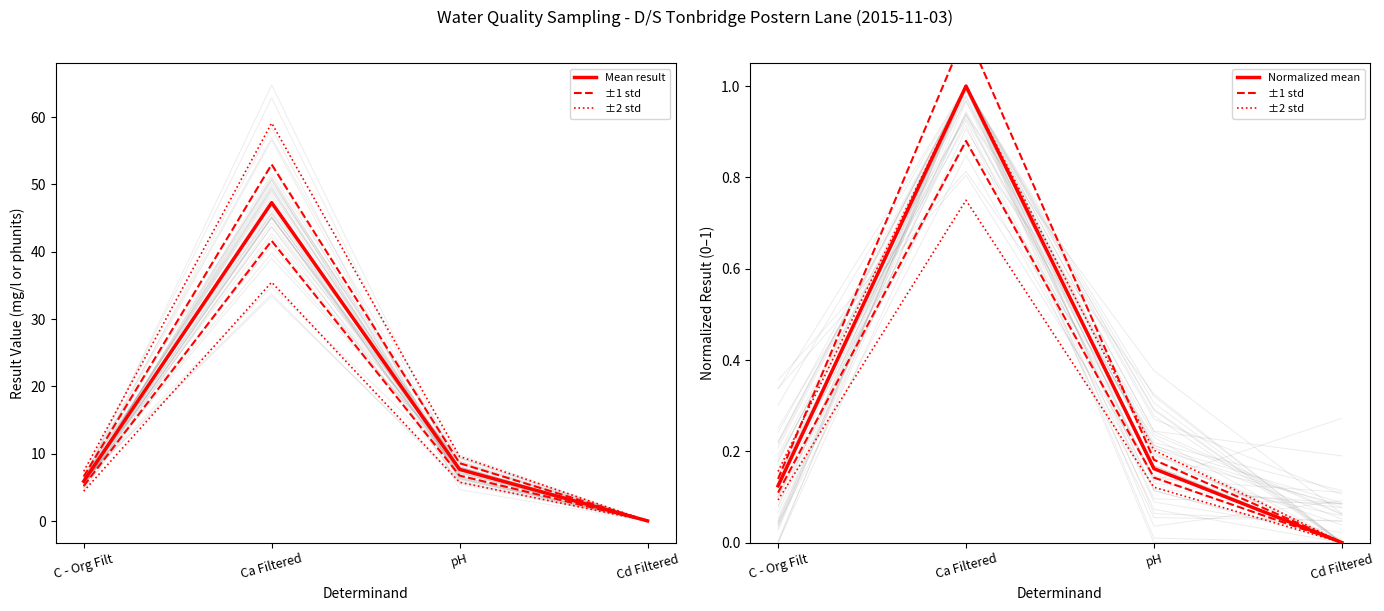

What is the label of the 2nd point from the right?

pH